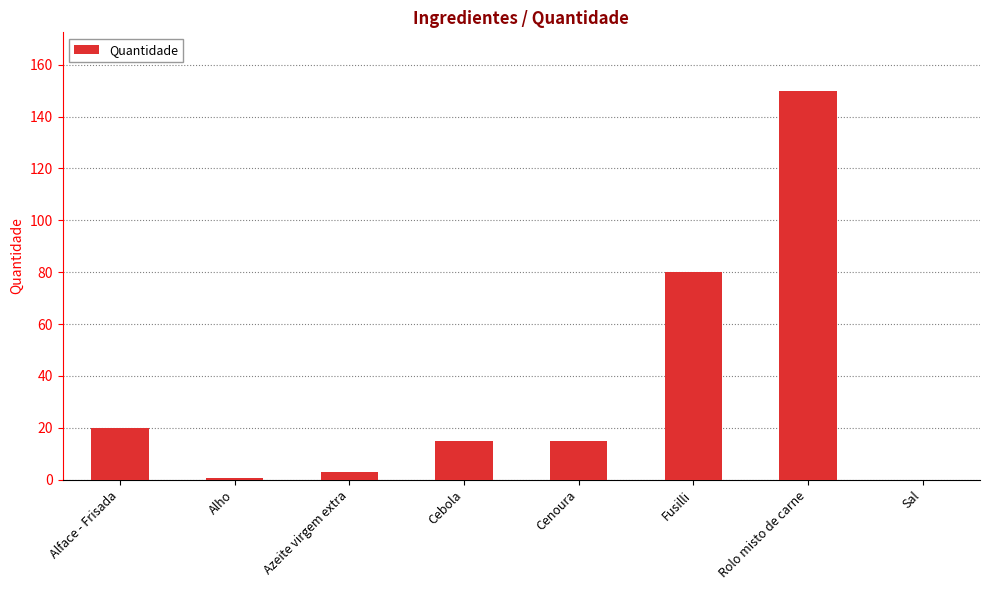

Which has a higher value, Cenoura or Azeite virgem extra?

Cenoura